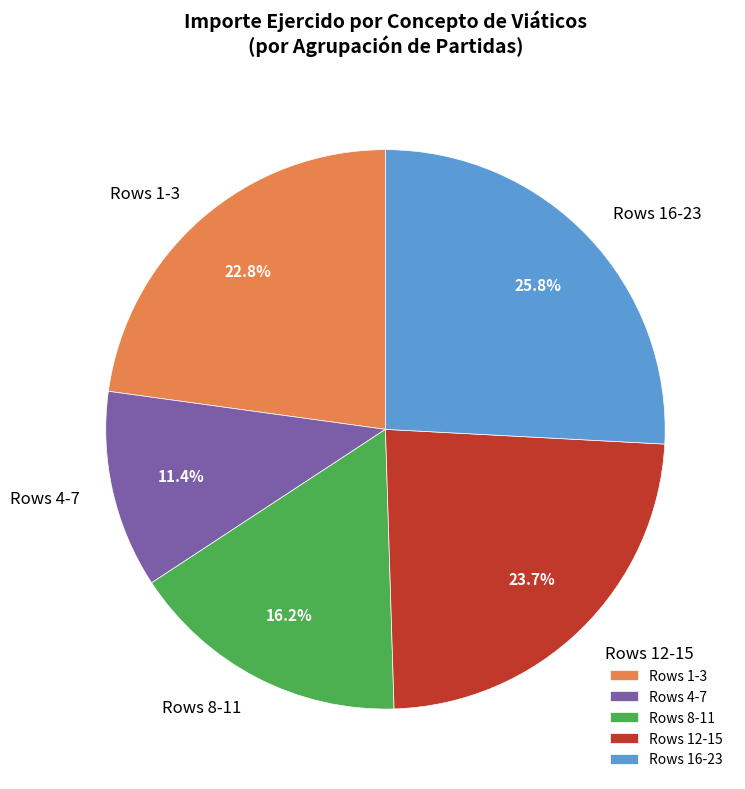

Which category has the biggest portion of the pie?

Rows 16-23